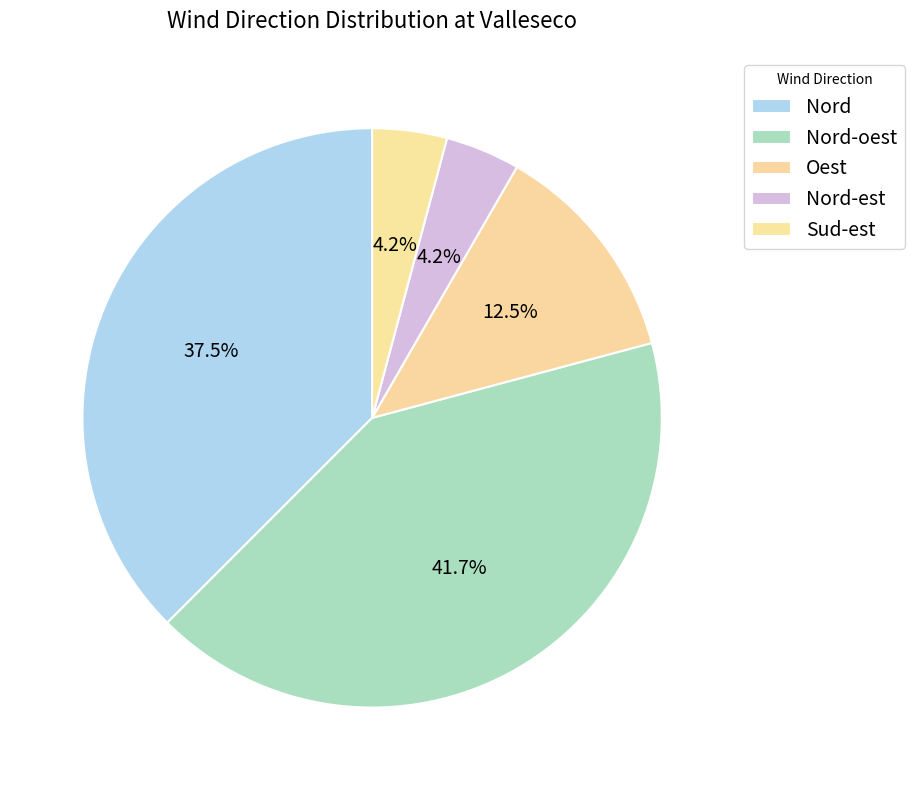

To the nearest percent, what portion does Nord represent?

38%